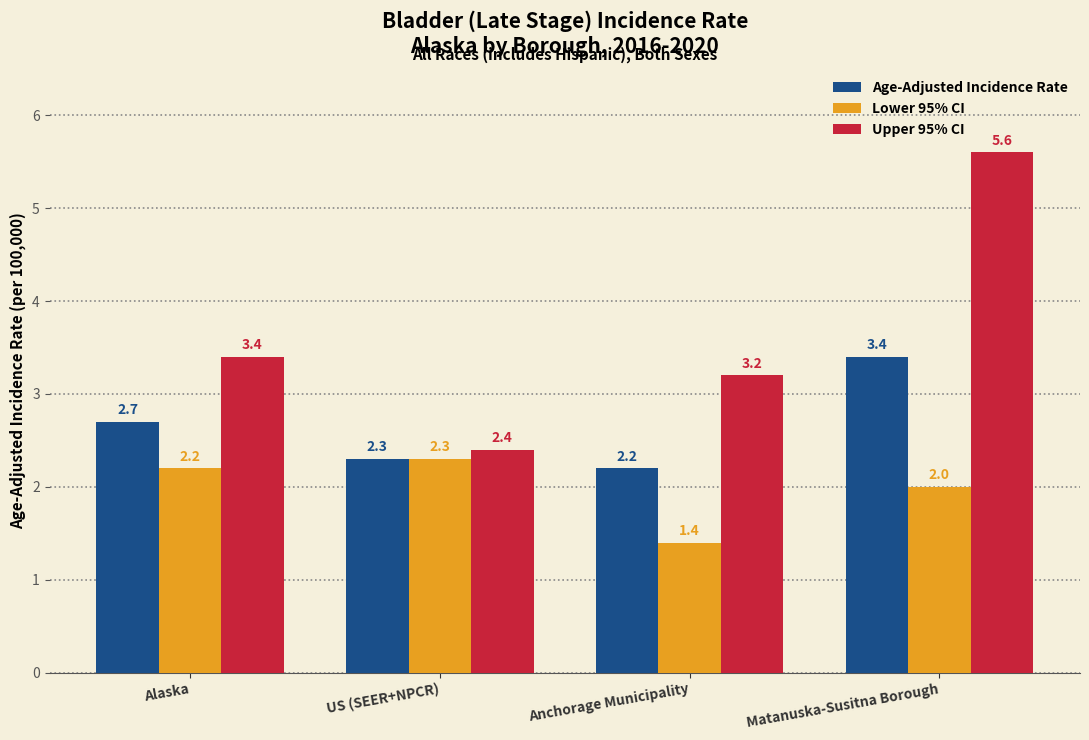

How many data points in Upper 95% CI are above 3?

3